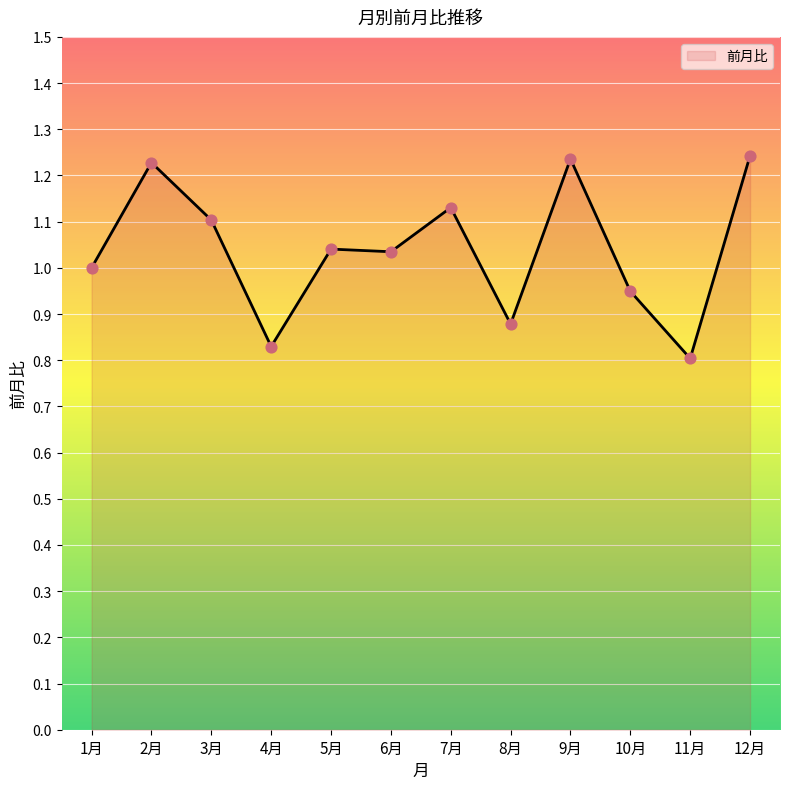

Which series has the largest total across all categories?

前月比 (line)